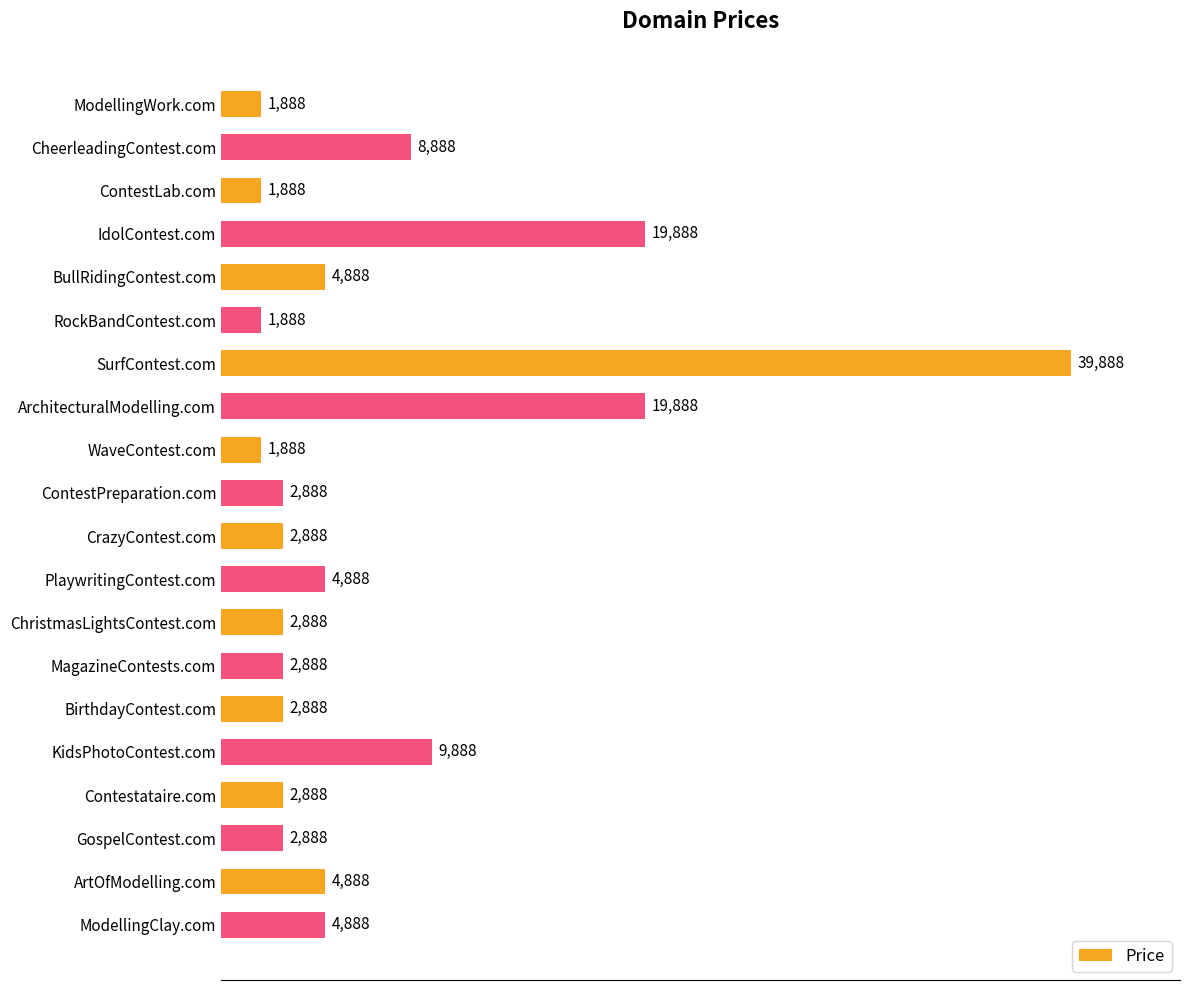

The chart shows a value of 4888 at BullRidingContest.com. True or false?

True